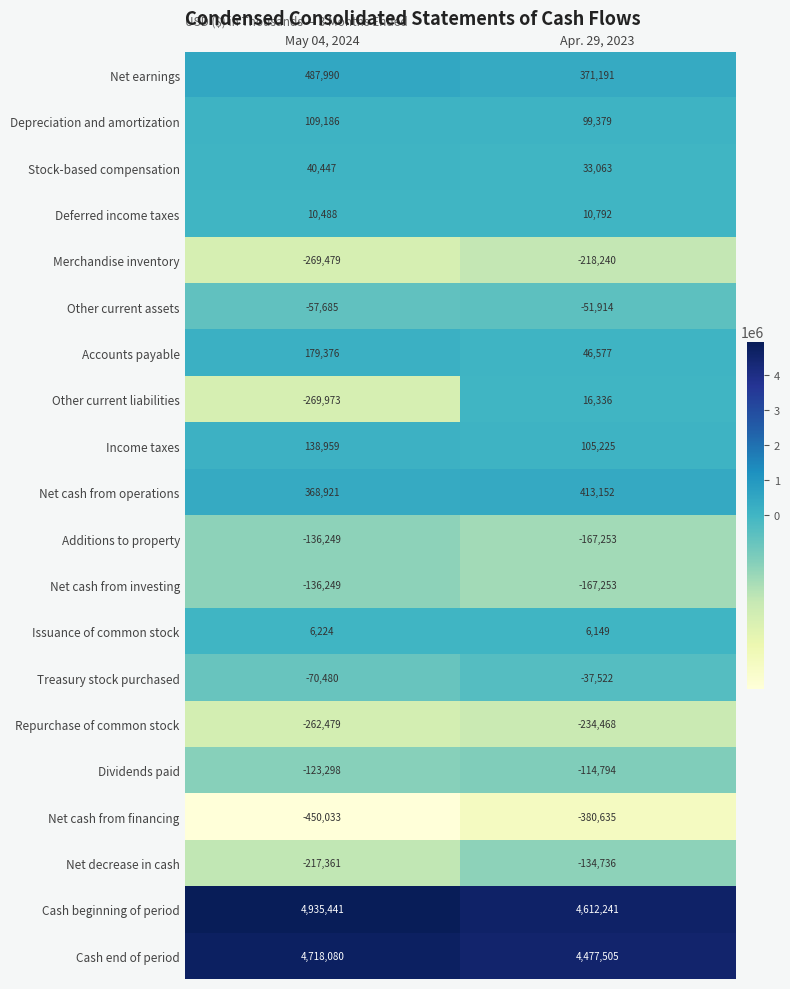

Is it true that Depreciation and amortization equals 109186 at May 04, 2024?

True